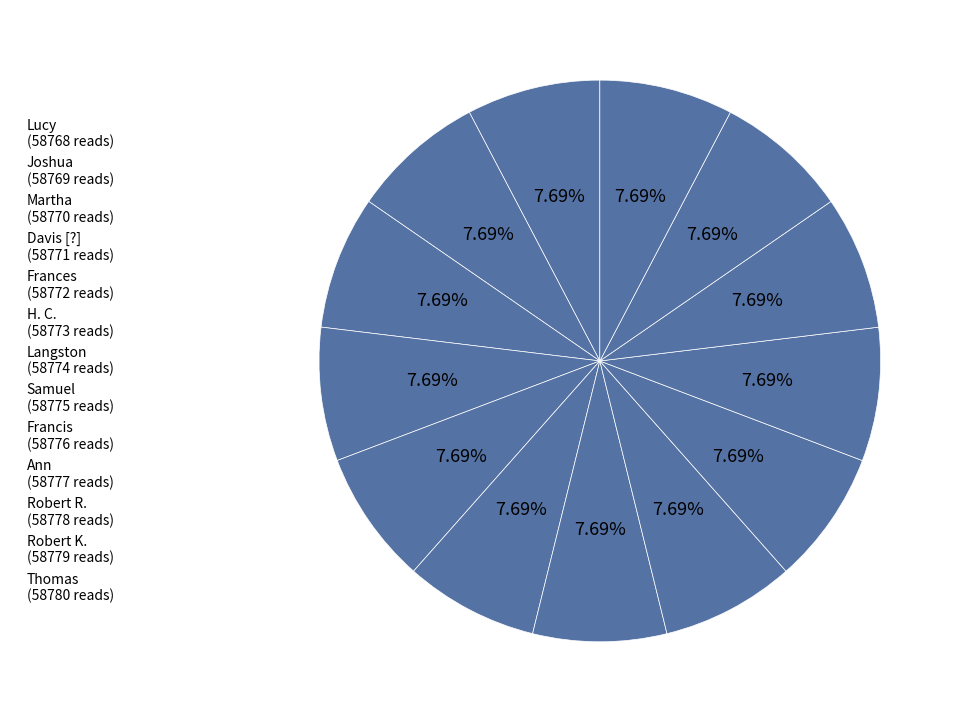

What is the smallest slice in the pie chart?

Lucy